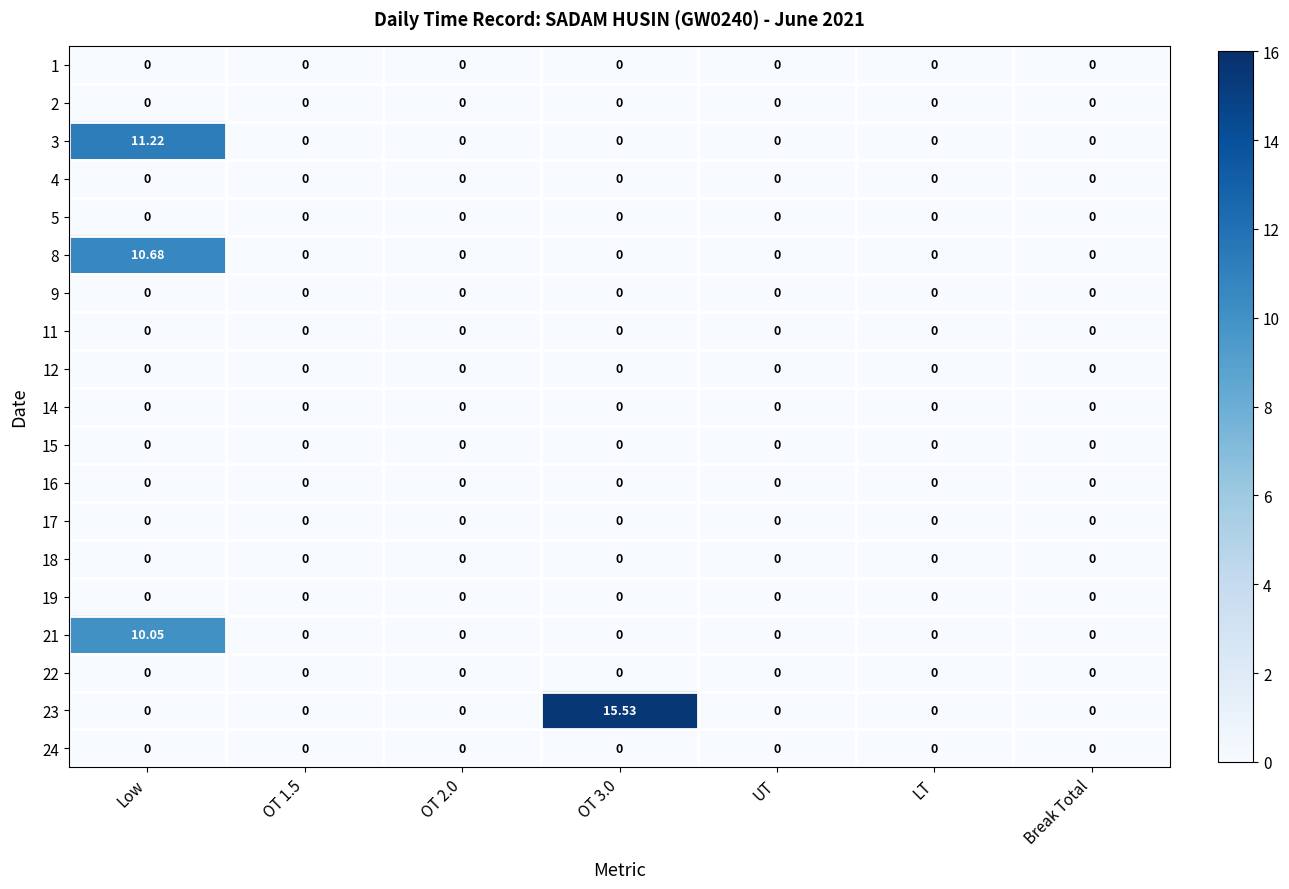

At which category is the sum across all series the highest?

Low